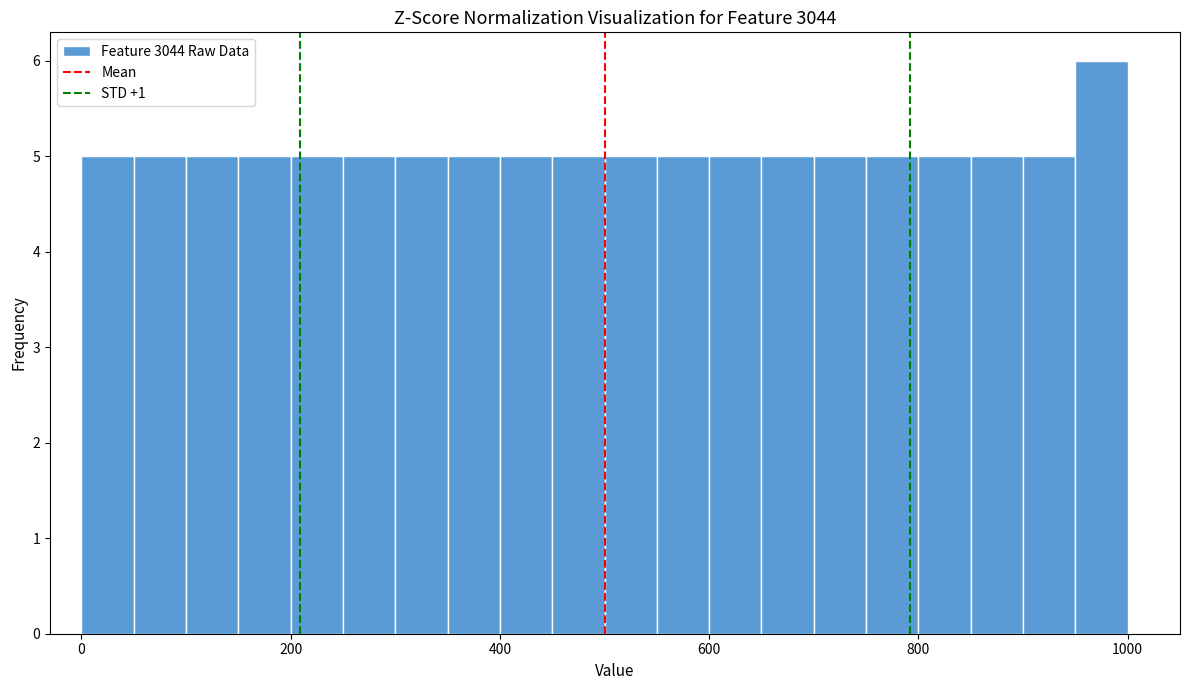

Read against the x-axis, roughly where is the centre of the tallest bar?

980